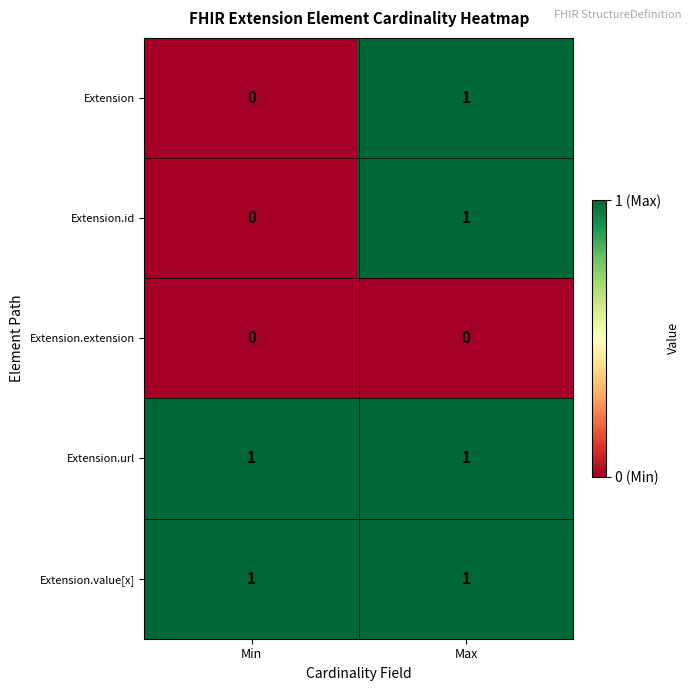

Is it true that Extension equals 1 at Max?

True